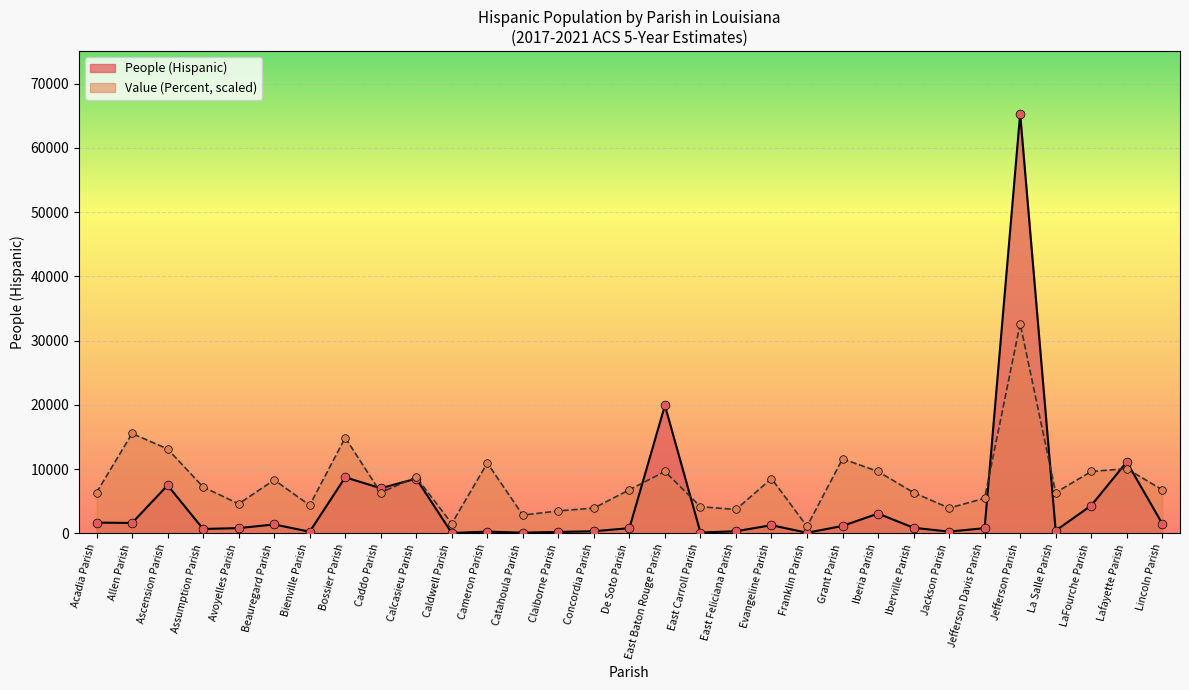

At how many categories does at least one series exceed 30234?

1